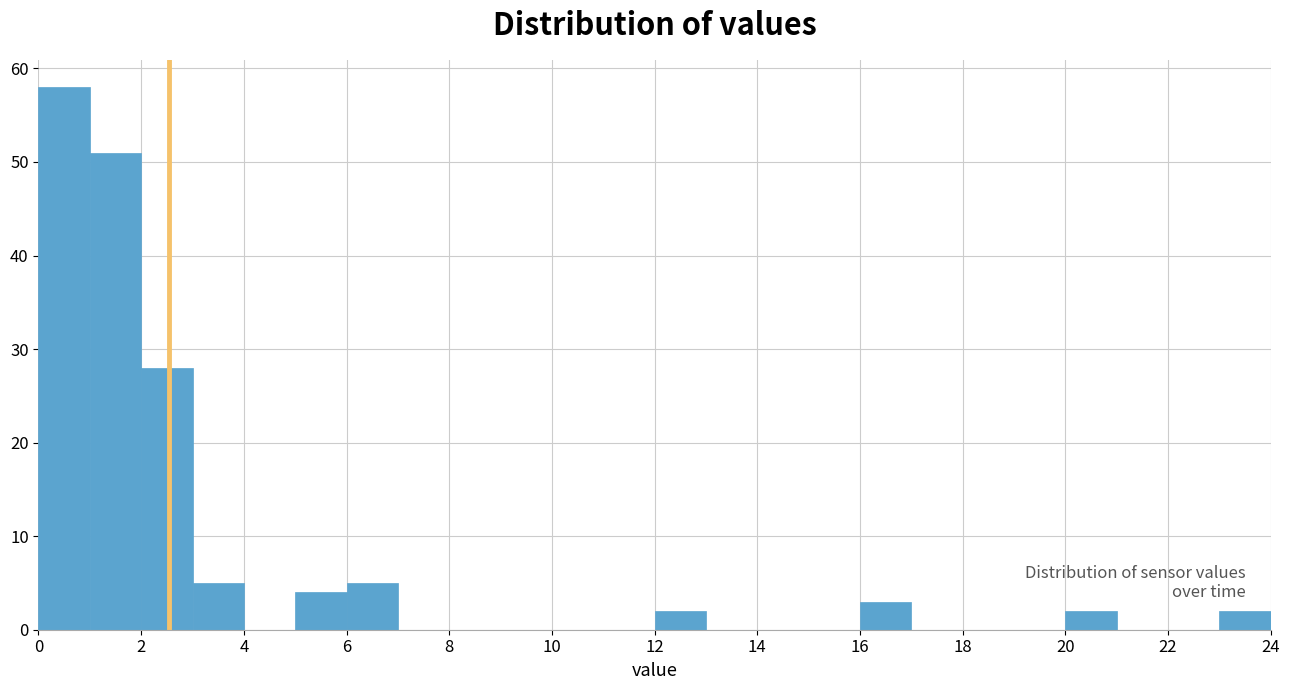

Which range on the x-axis has the tallest bar?

0 to 1